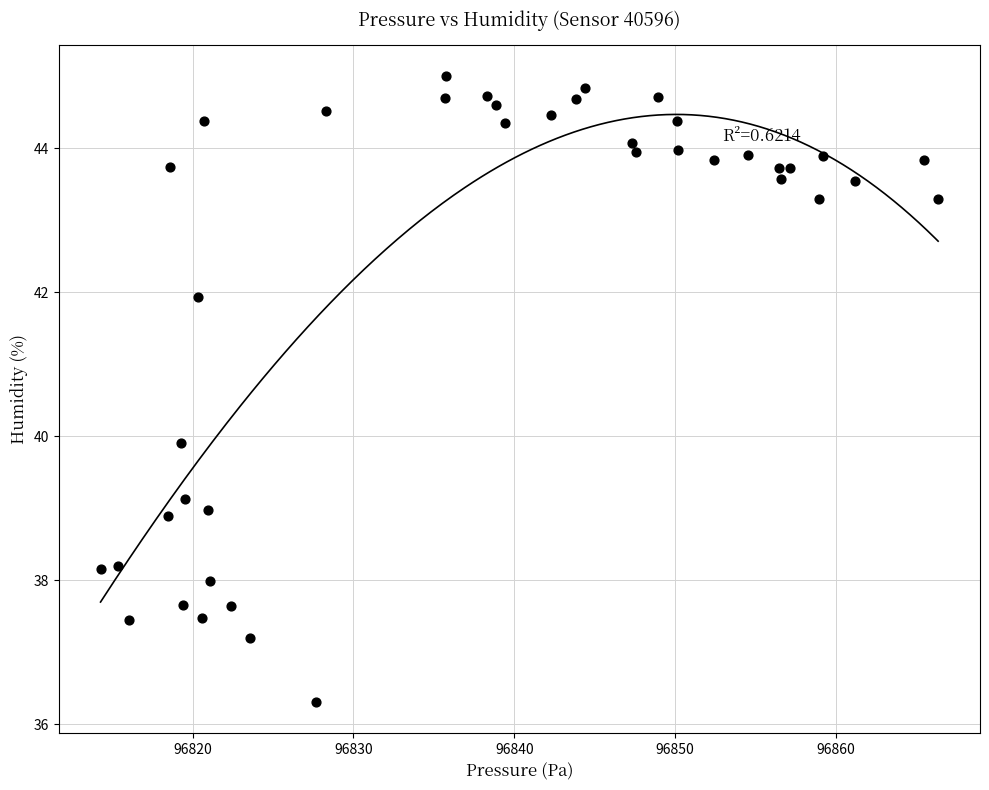

What Y value in the scatter plot is closest to 40?

39.9